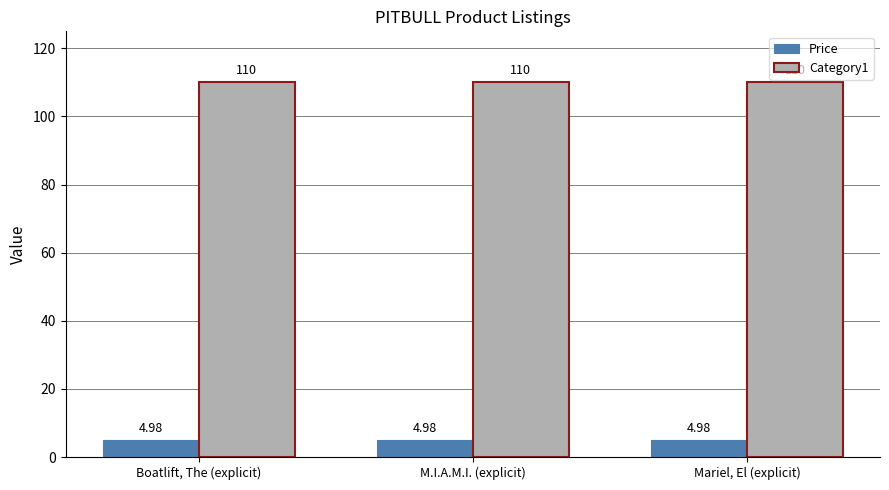

What is the lowest value of the Category1 series?

110.0